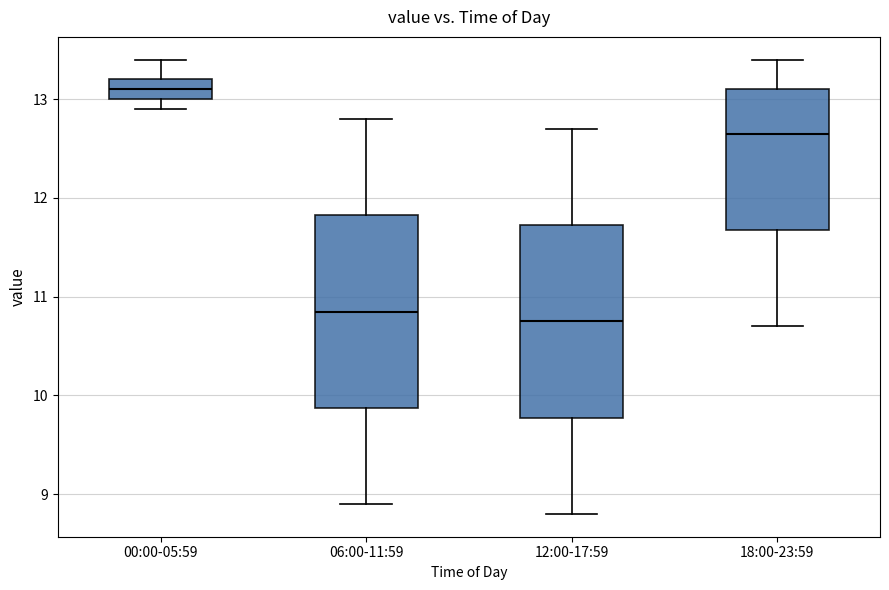

Reading left to right, transcribe this box plot: for each box, give where its median line is, the range the box spans, and where its two whiskers end, as read against the y-axis. The values are not printed on the chart, so give them approximately, as read against the axis.

00:00-05:59: median 13.1, box 13.0 to 13.2, whiskers 12.9 to 13.4
06:00-11:59: median 10.9, box 9.9 to 11.8, whiskers 8.9 to 12.8
12:00-17:59: median 10.8, box 9.8 to 11.7, whiskers 8.8 to 12.7
18:00-23:59: median 12.7, box 11.7 to 13.1, whiskers 10.7 to 13.4